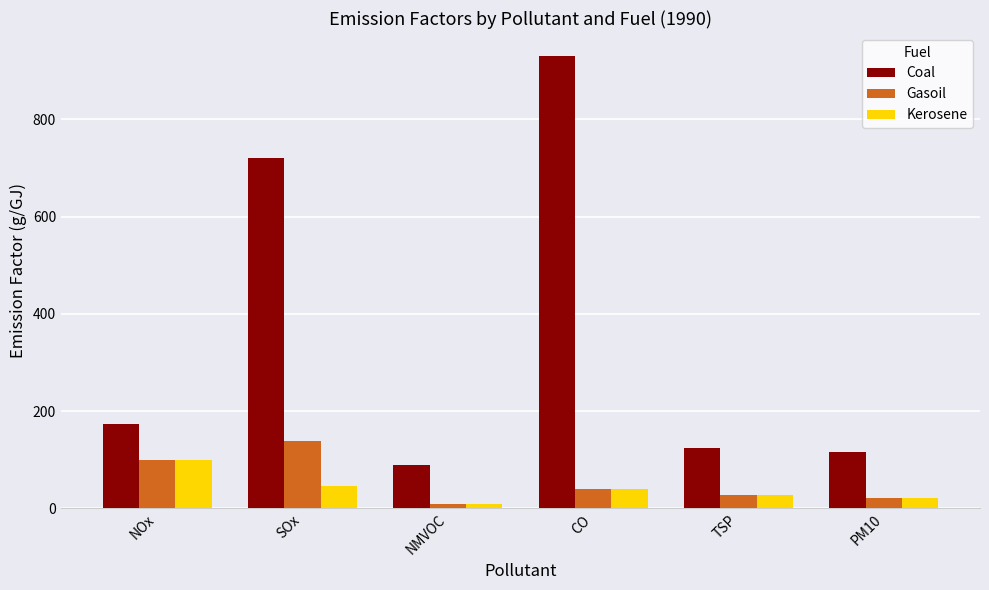

How many data points does each series have?

6